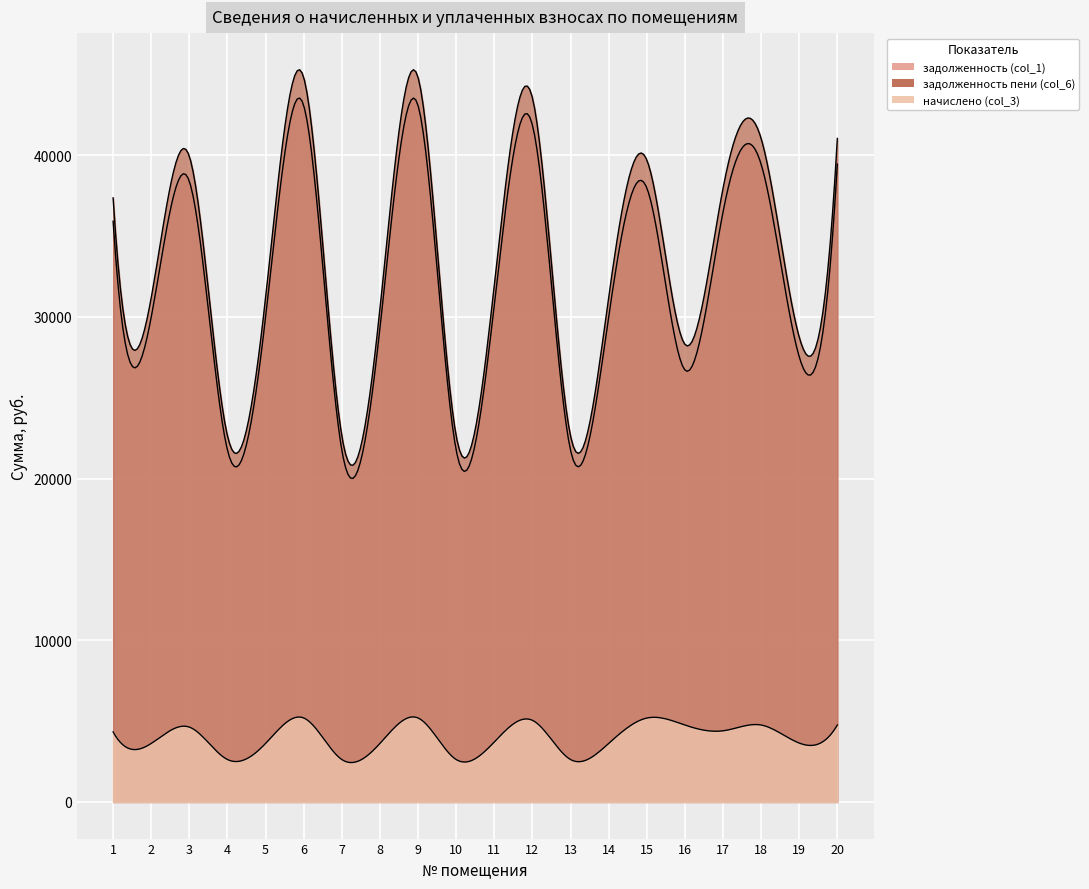

Where does the задолженность (col_1) series first go above 30739?

1